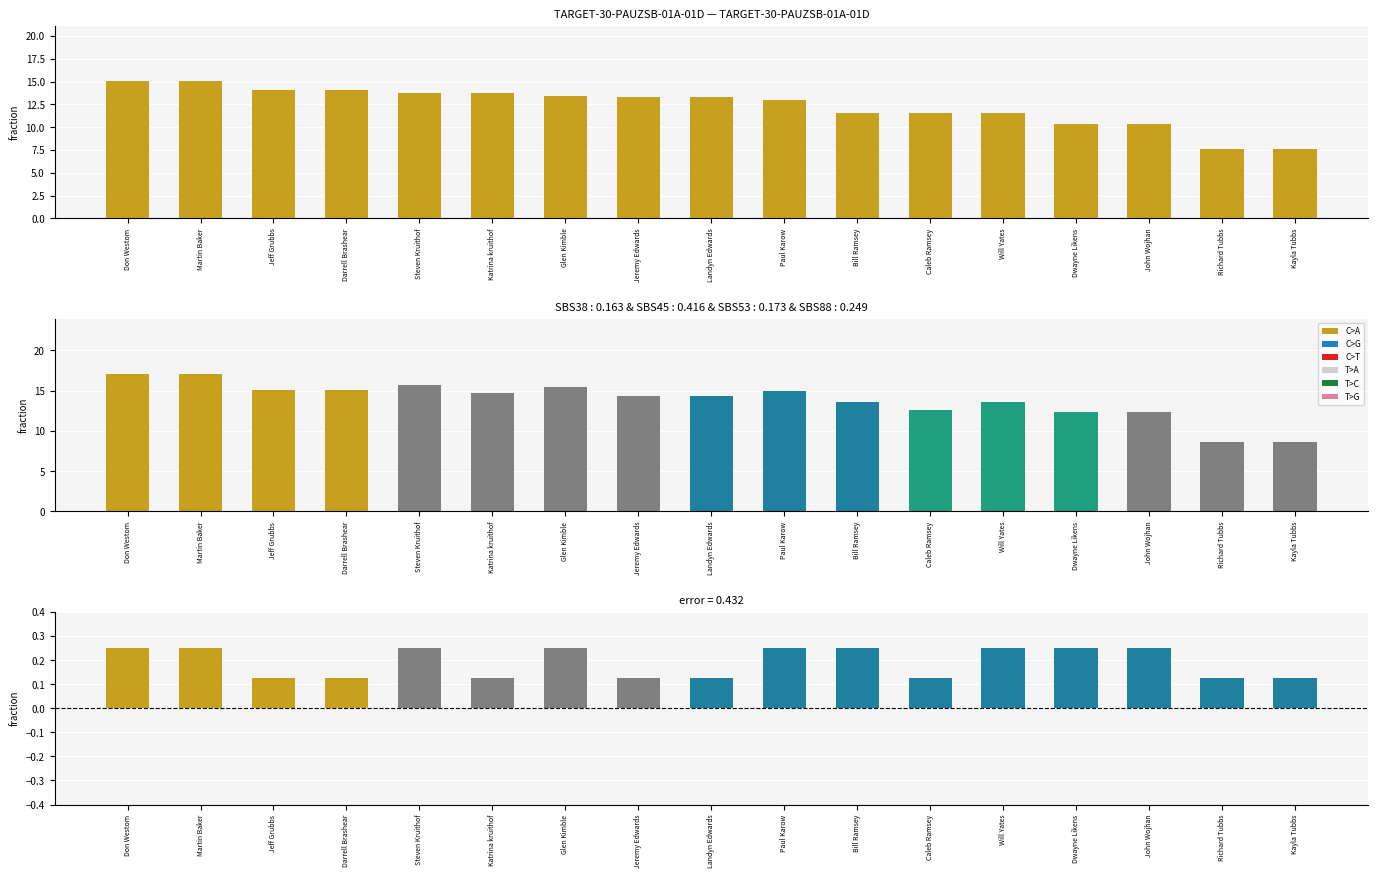

At which category does the chart reach its minimum across all series?

Jeff Grubbs